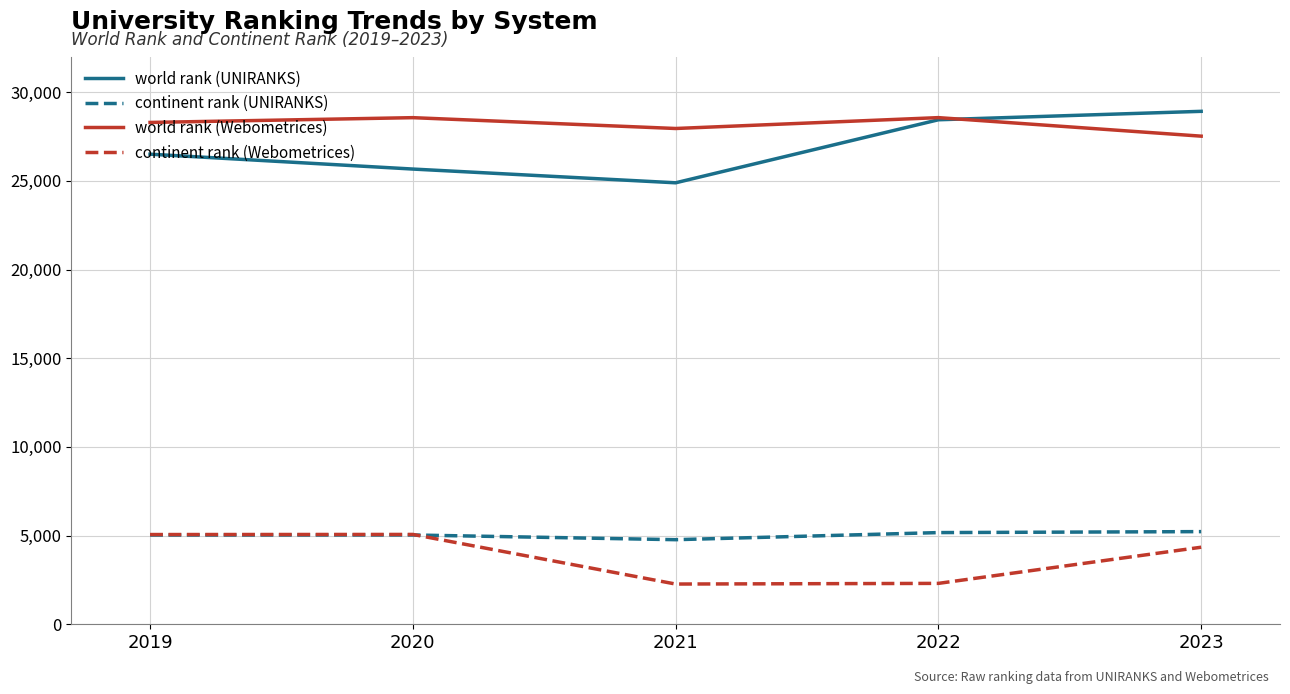

The continent rank (UNIRANKS) series shows 7818 at 2023. True or false?

False